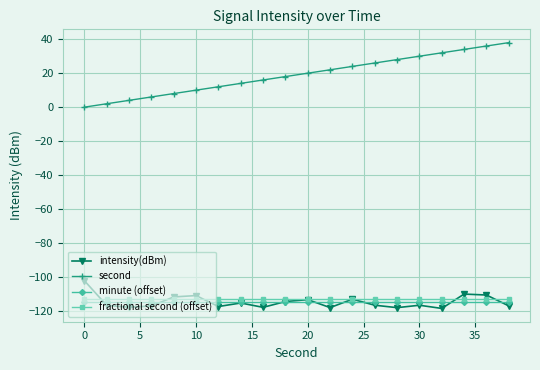

Which series has the widest spread of values?

second